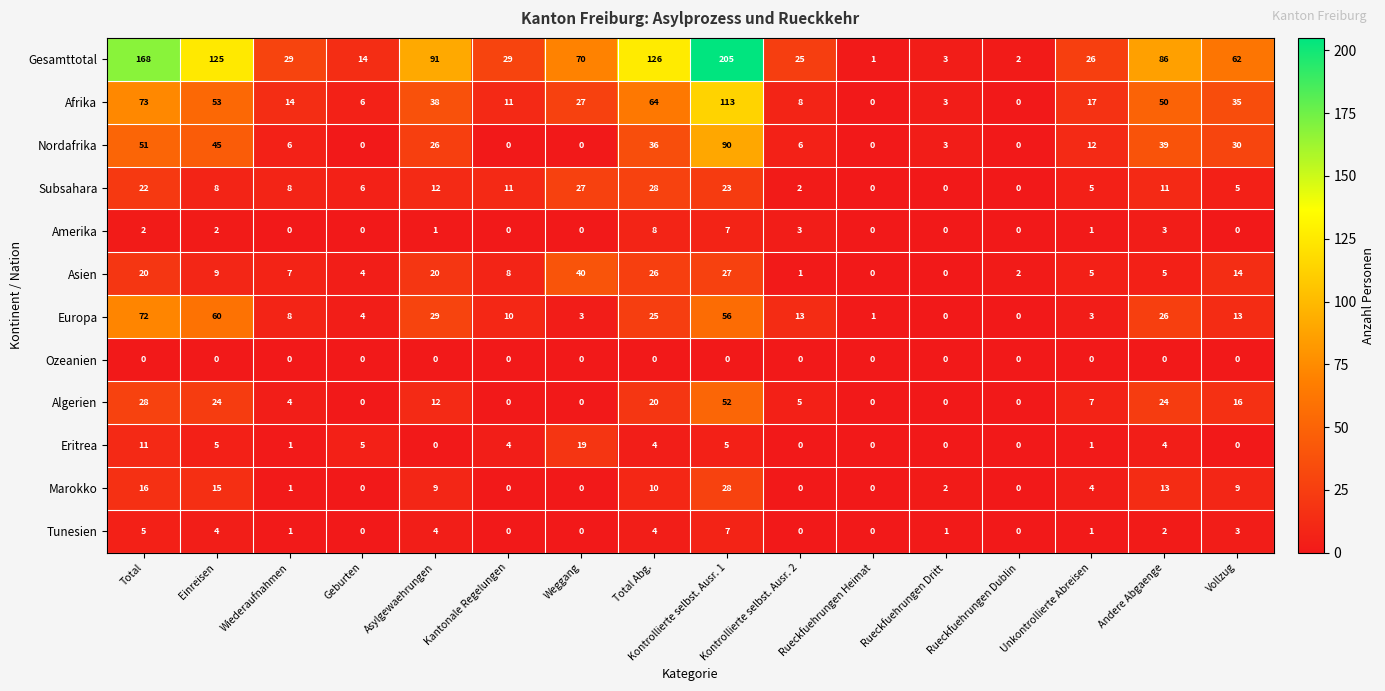

What is the difference between the Algerien values at Andere Abgaenge and Kontrollierte selbst. Ausr. 2?

19